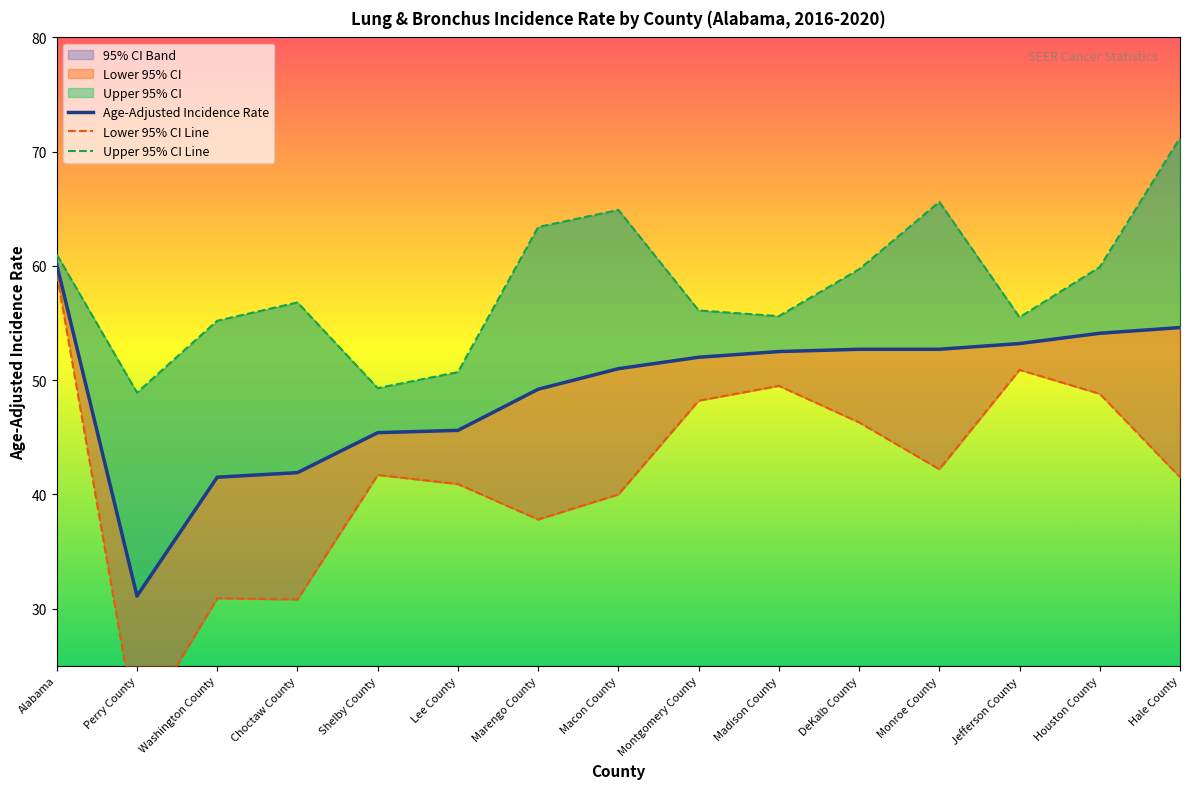

Reading right to left, transcribe all the data shown in this chart.

Age-Adjusted Incidence Rate: 54.6	54.1	53.2	52.7	52.7	52.5	52.0	51.0	49.2	45.6	45.4	41.9	41.5	31.1	60.1
Lower 95% CI: 41.5	48.8	50.9	42.2	46.3	49.5	48.2	40.0	37.8	40.9	41.7	30.8	30.9	19.2	59.3
Upper 95% CI: 71.2	59.9	55.5	65.6	59.7	55.6	56.1	64.9	63.4	50.7	49.3	56.8	55.2	48.9	61.0